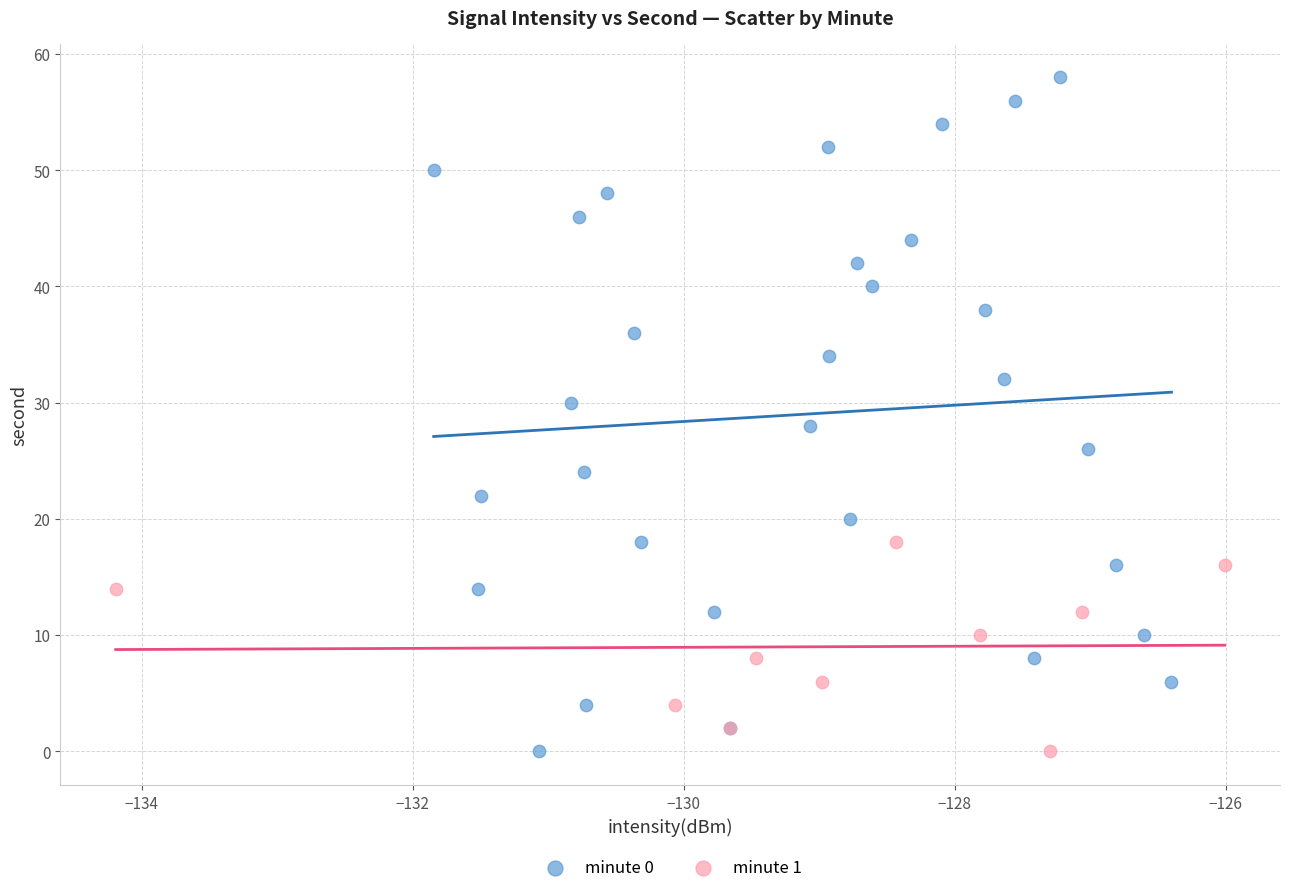

Which series has the widest spread of Y values?

minute 0